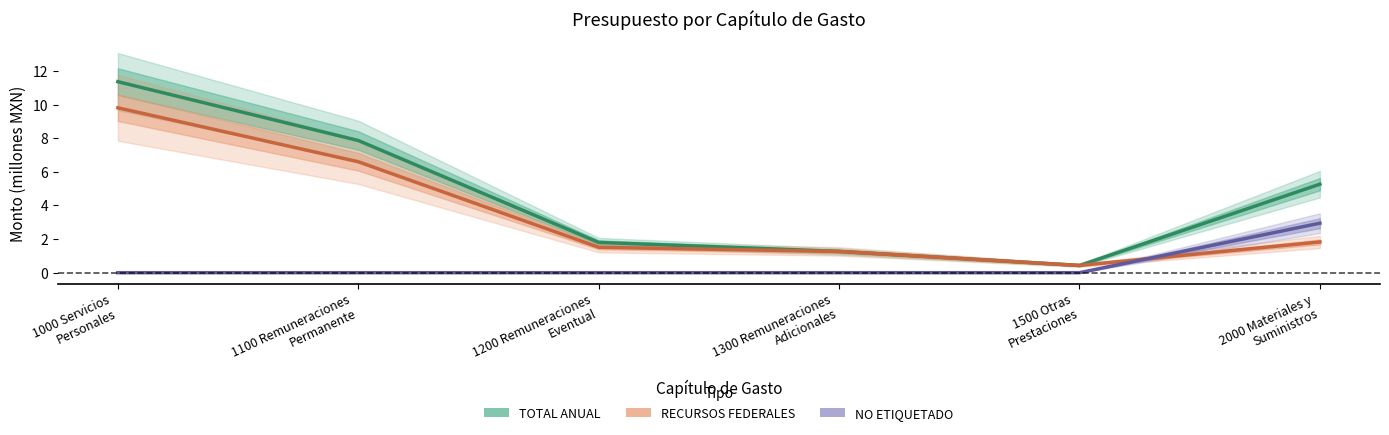

Rank the series by their average value, from lowest to highest.

NO ETIQUETADO, RECURSOS FEDERALES, TOTAL ANUAL